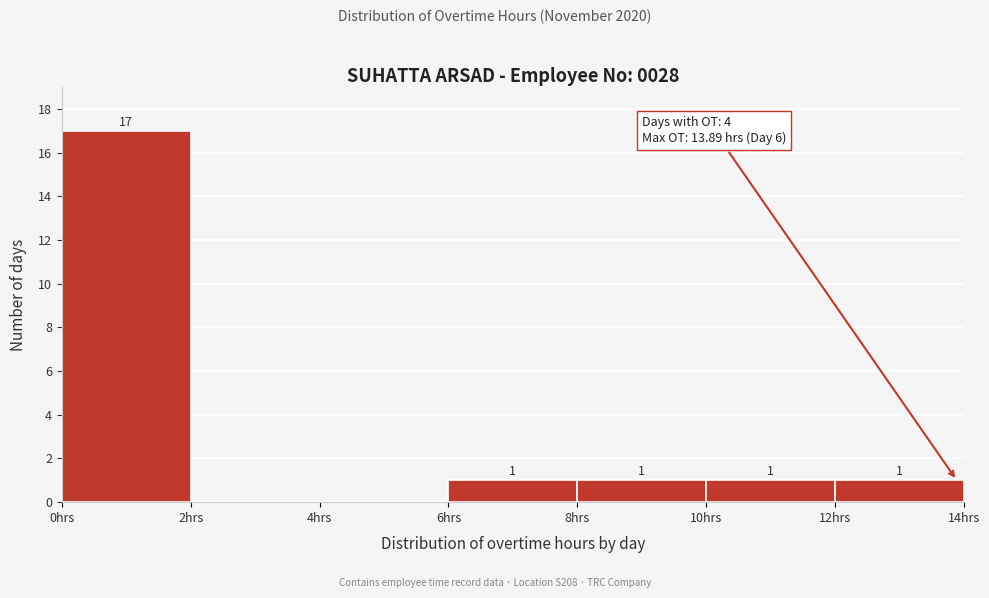

Over which range of the x-axis is the bar tallest?

0 to 2